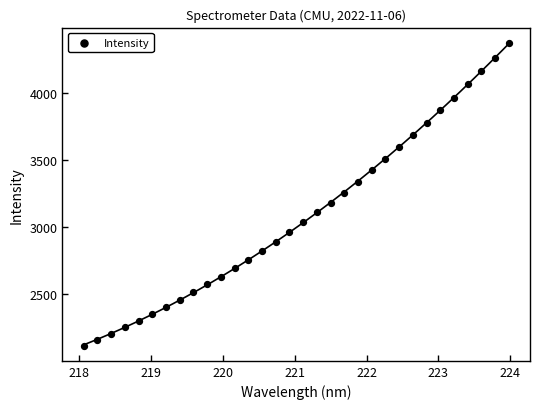

What is the range of Y values (max minus min)?

2260.6